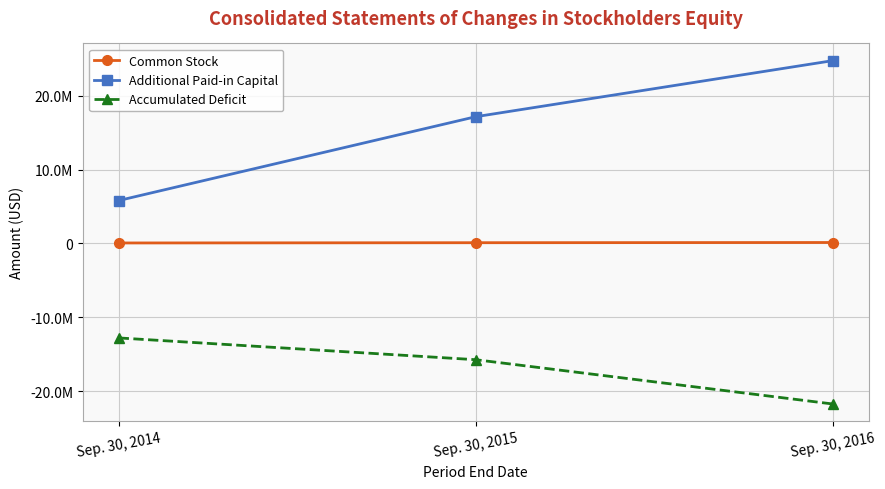

Reading left to right, what are all the values shown in this chart?

Common Stock: 72051	107392	134432
Additional Paid-in Capital: 5810200	17154945	24741153
Accumulated Deficit: -12774694	-15722220	-21714590